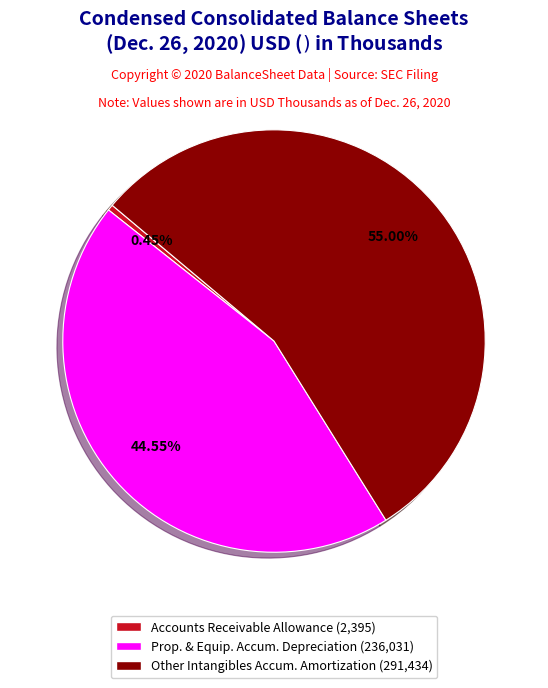

Does any single category account for the majority?

Yes